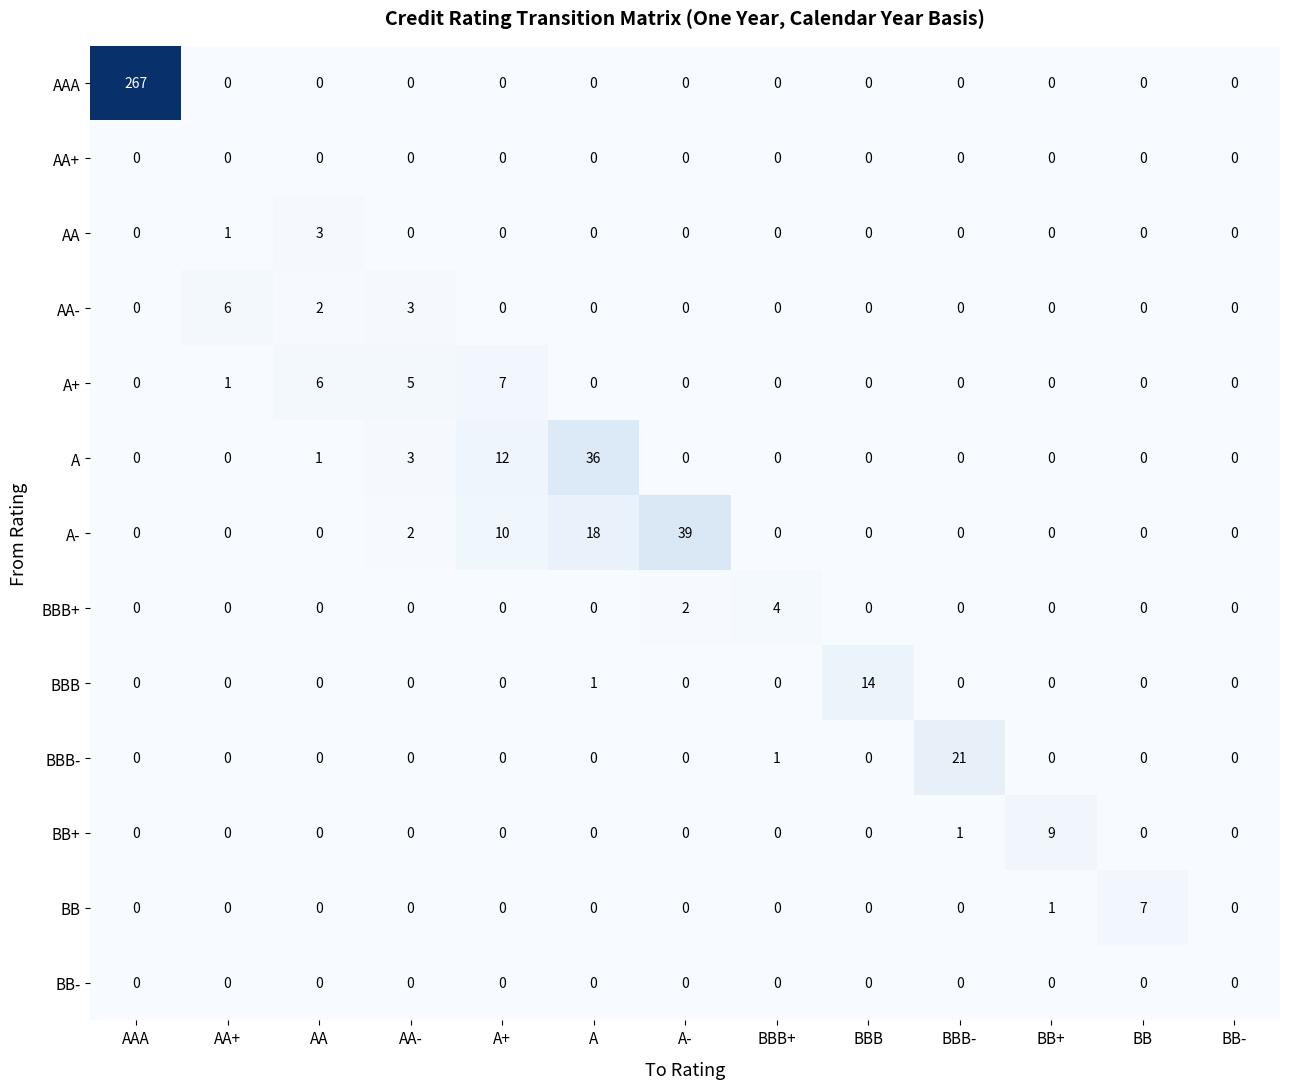

Which series has the widest spread of values?

AAA